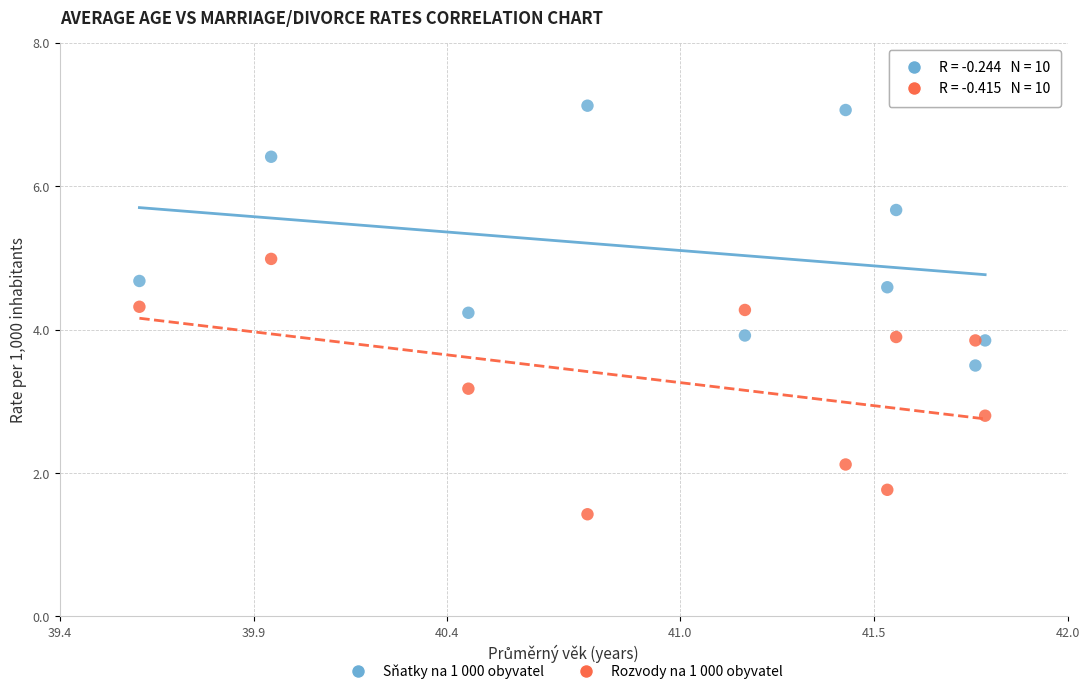

Which series reaches the maximum Y coordinate?

Sňatky na 1 000 obyvatel